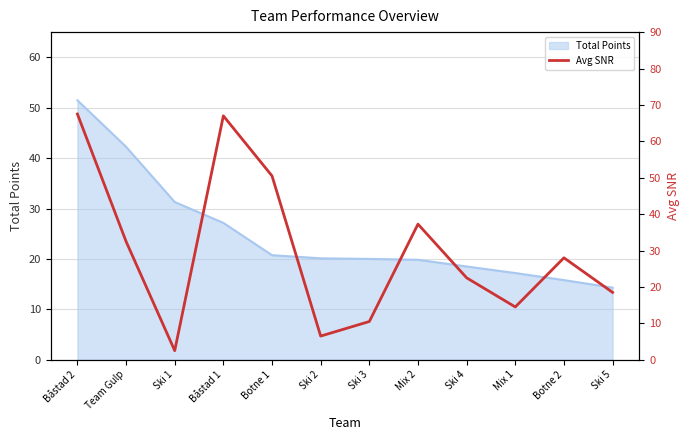

How many values exceed 28?

5